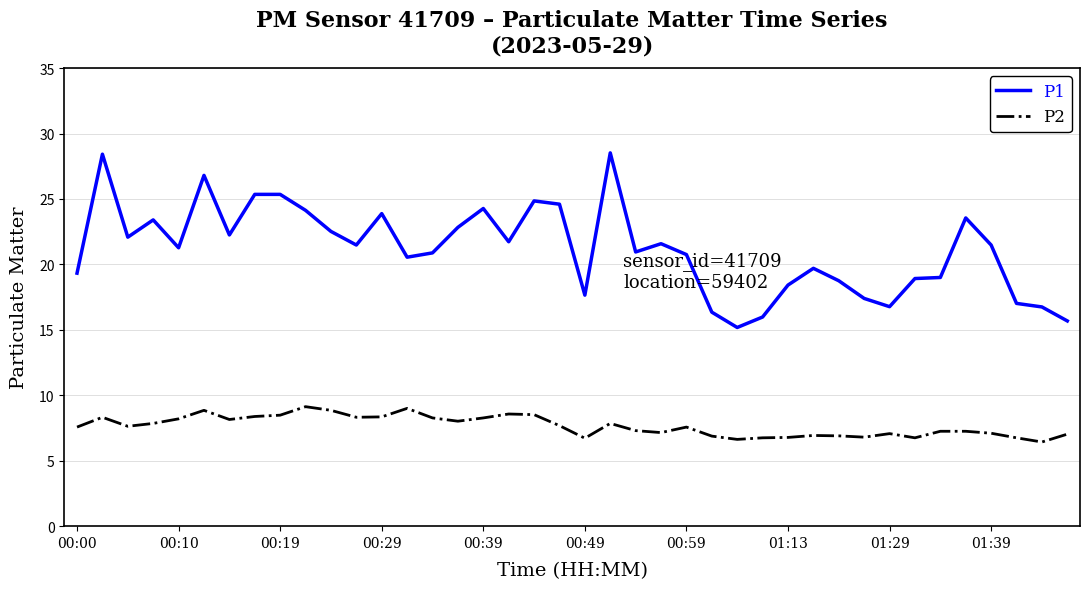

What is the minimum value shown in the chart?

6.4